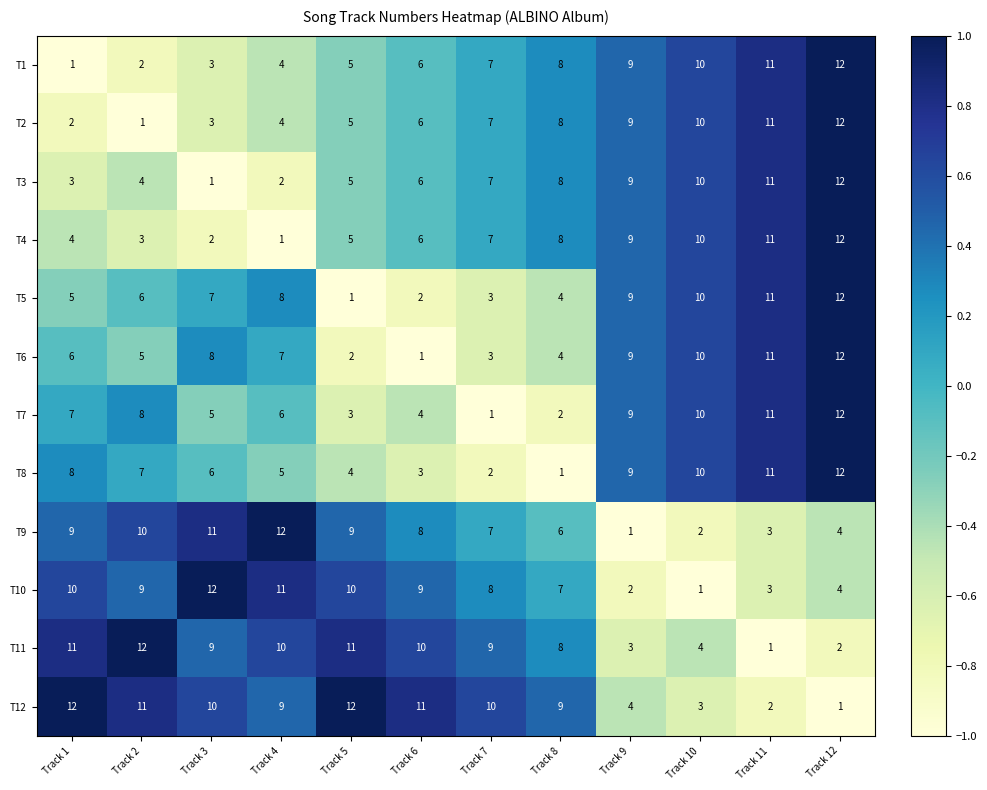

What is the difference between the highest and lowest values at Track 10?

9